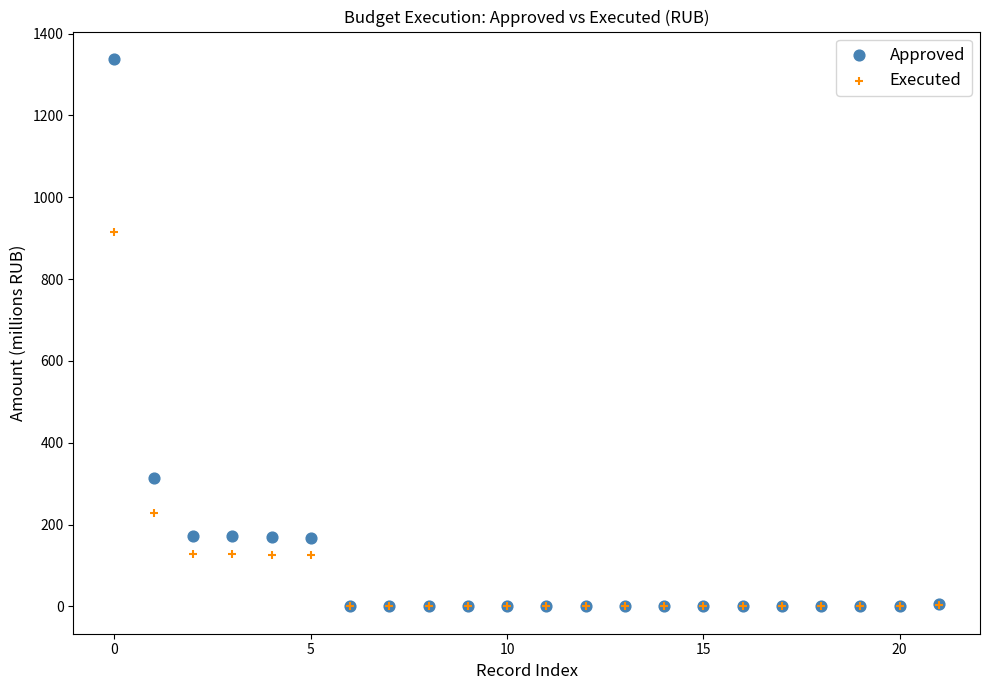

Across all series, what Y value is closest to 669?

916.3